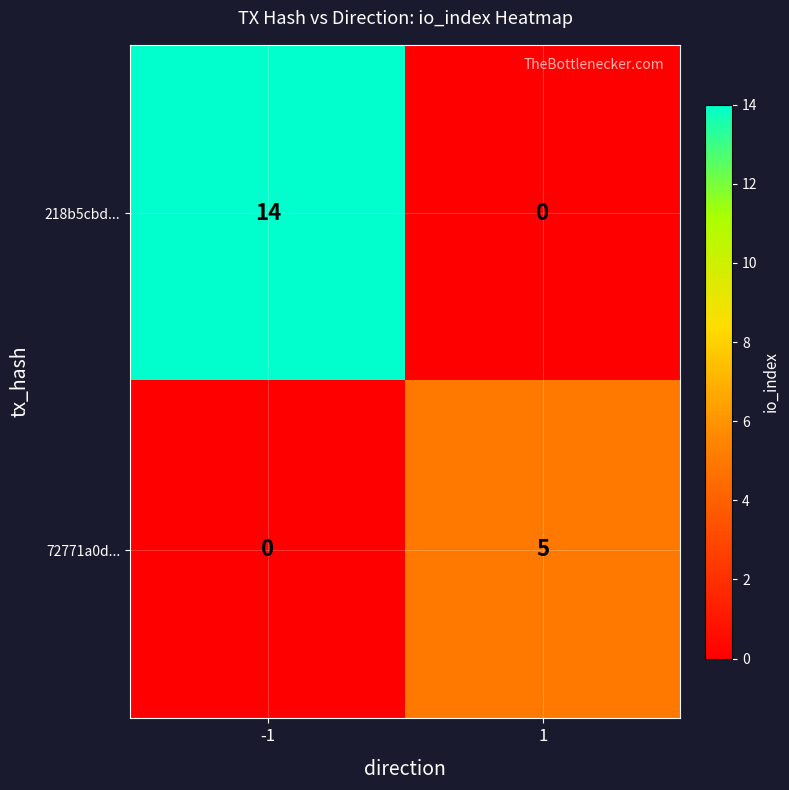

Between -1 and 1, which series saw the biggest shift?

218b5cbd...